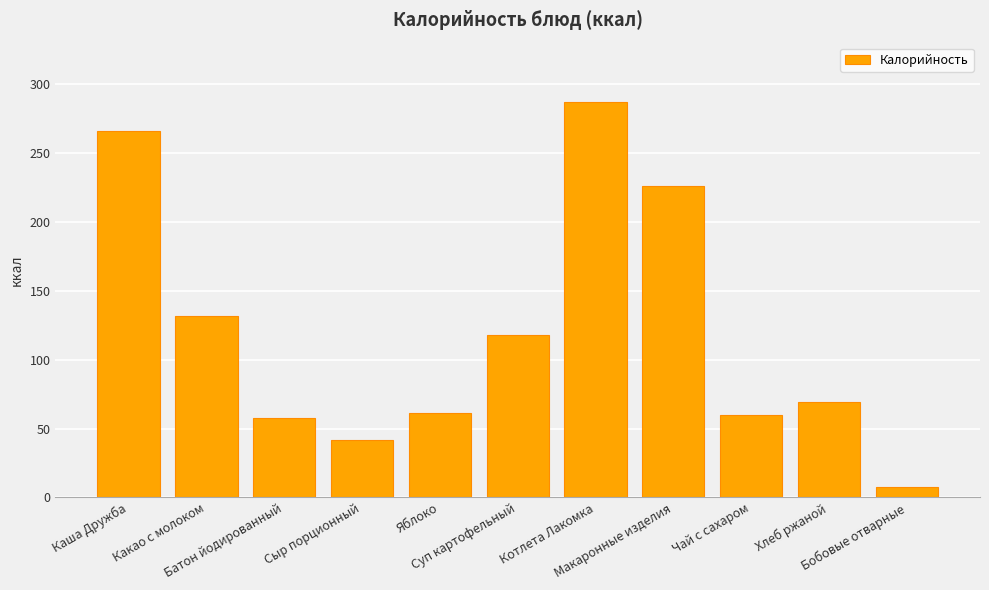

Which has a higher value, Макаронные изделия or Котлета Лакомка?

Котлета Лакомка